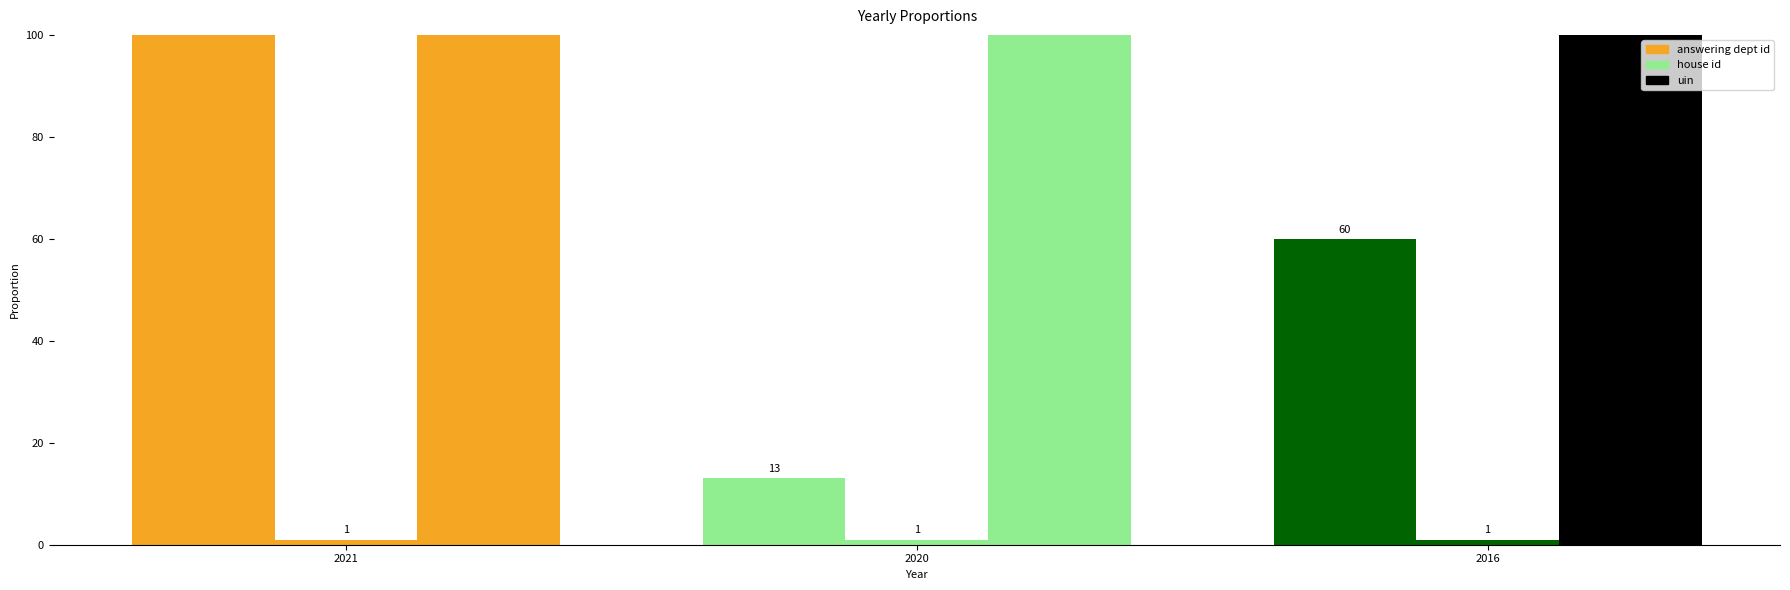

At how many categories does at least one series exceed 40425?

3